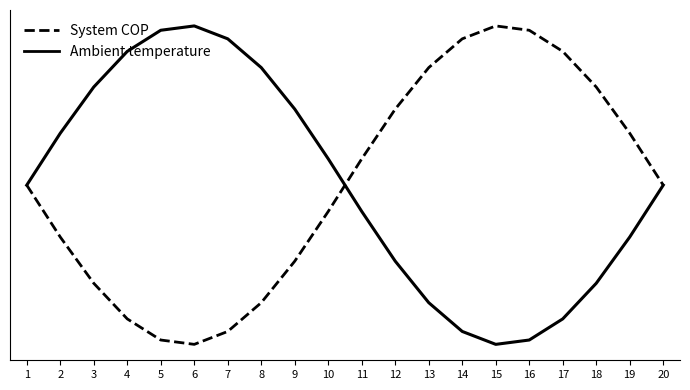

Does the chart display data point markers on the line(s)?

No